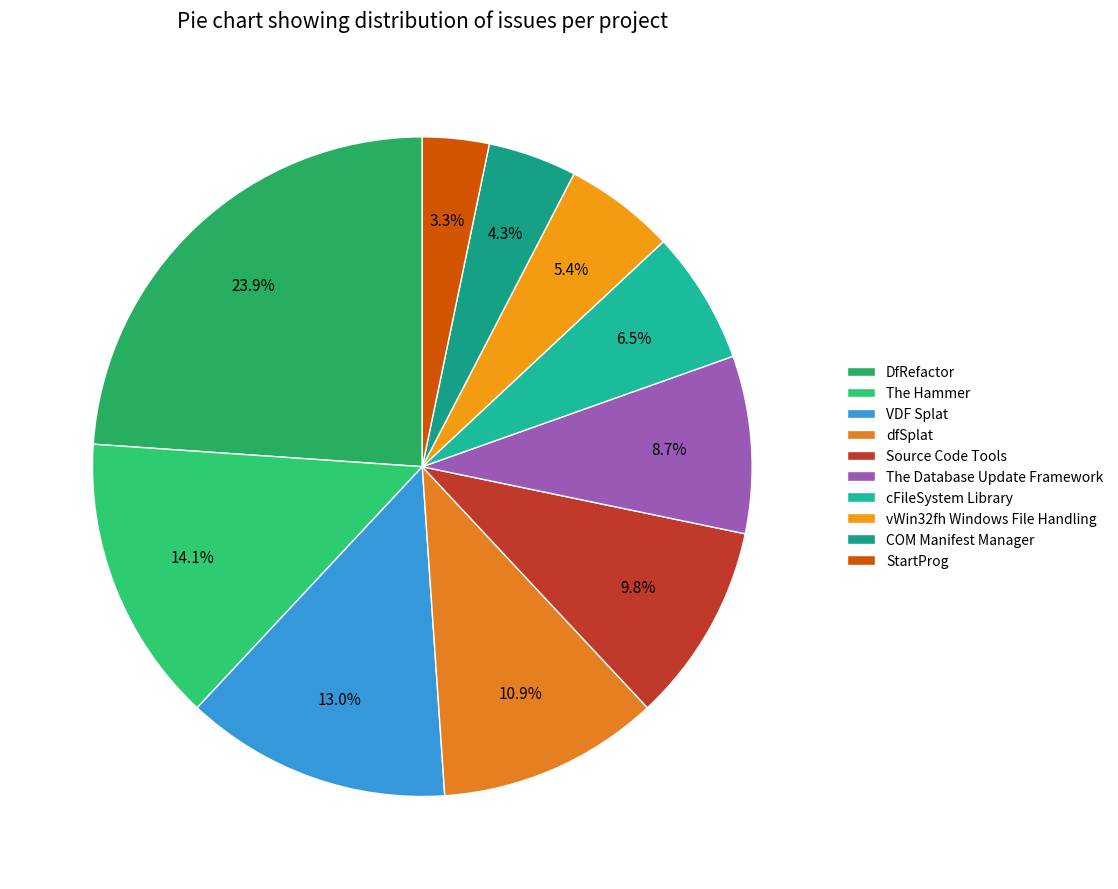

The StartProg slice represents 1% of the pie. True or false?

False